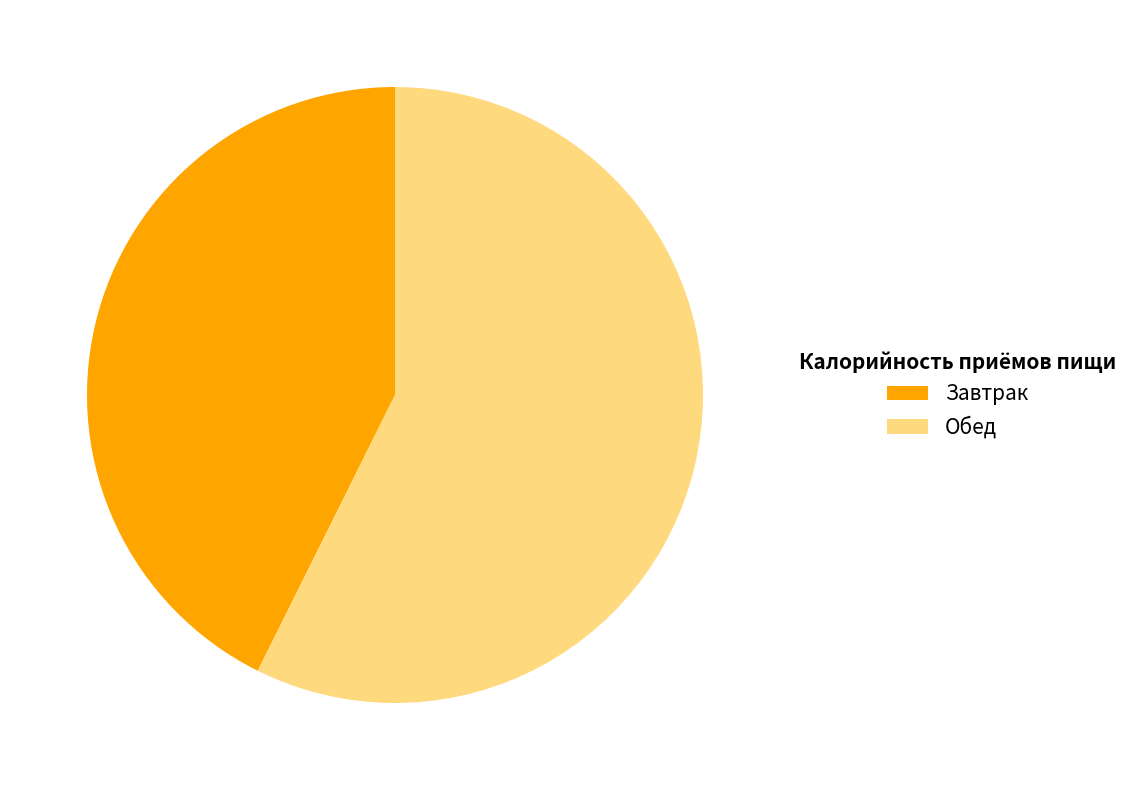

Which category has the biggest portion of the pie?

Обед